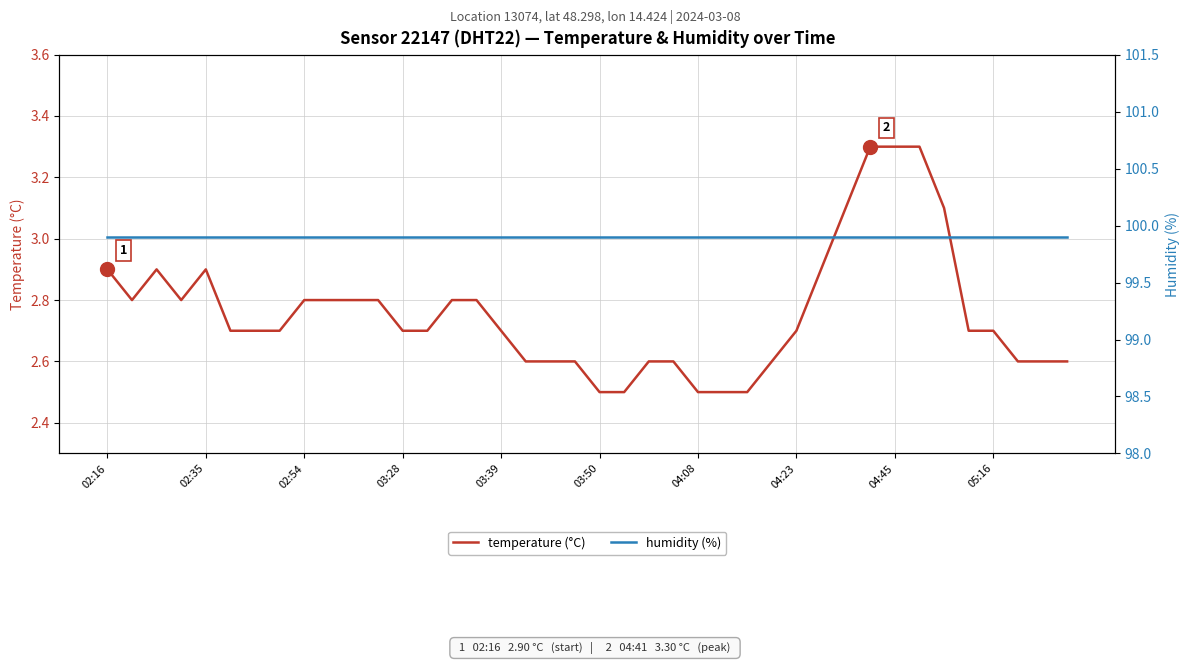

True or false: temperature (°C) has a value of 2.7 at 03:28.

True